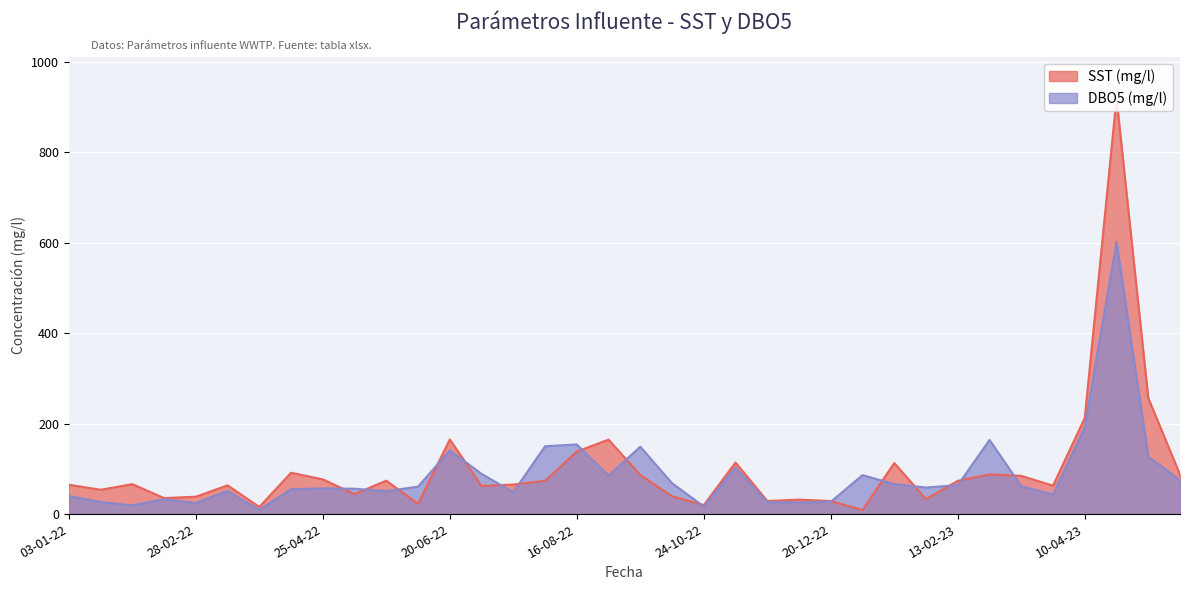

Does the chart display data point markers on the line(s)?

No